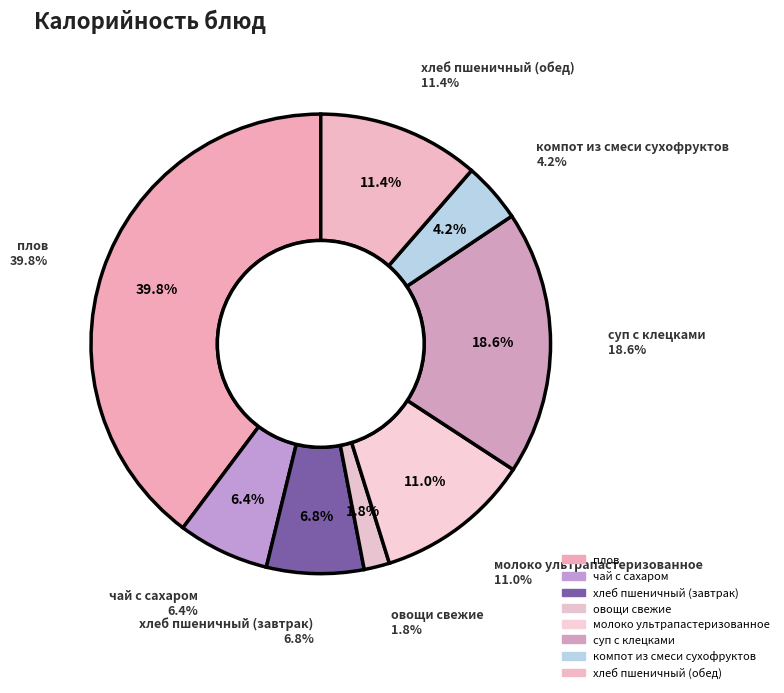

What percentage do чай с сахаром and хлеб пшеничный (завтрак) together represent?

13.3%